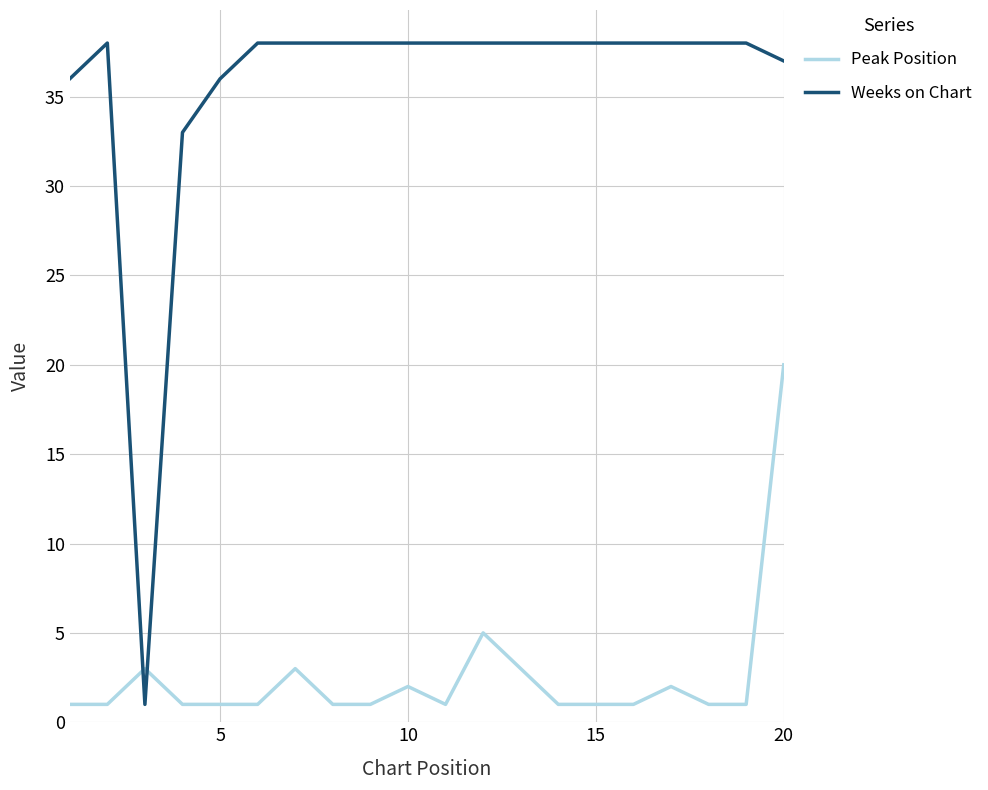

True or false: Peak Position and Weeks on Chart cross at least once.

True